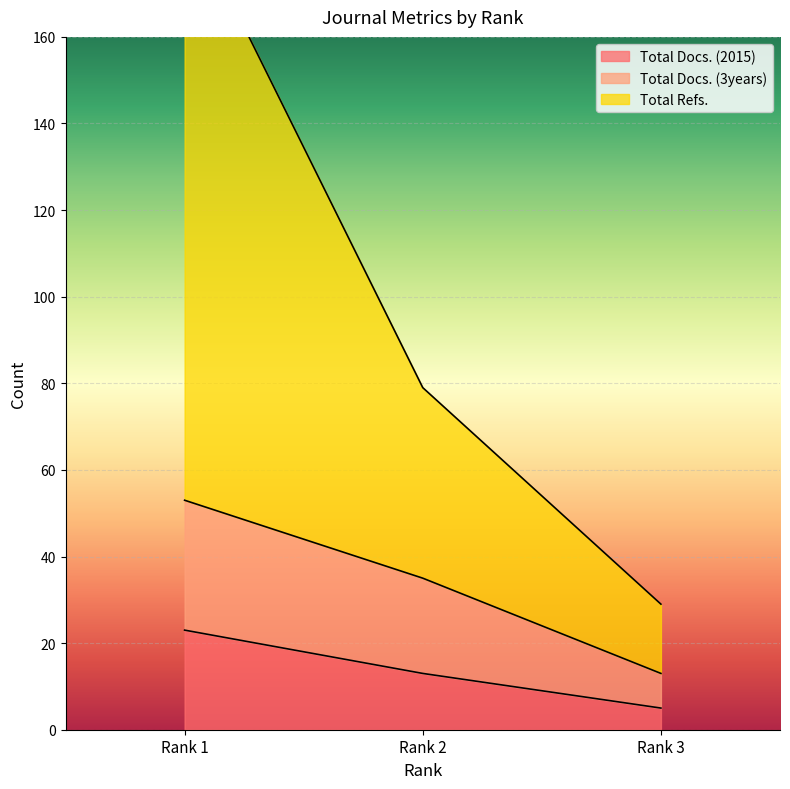

Which category has the highest value in the Total Refs. series?

Rank 1